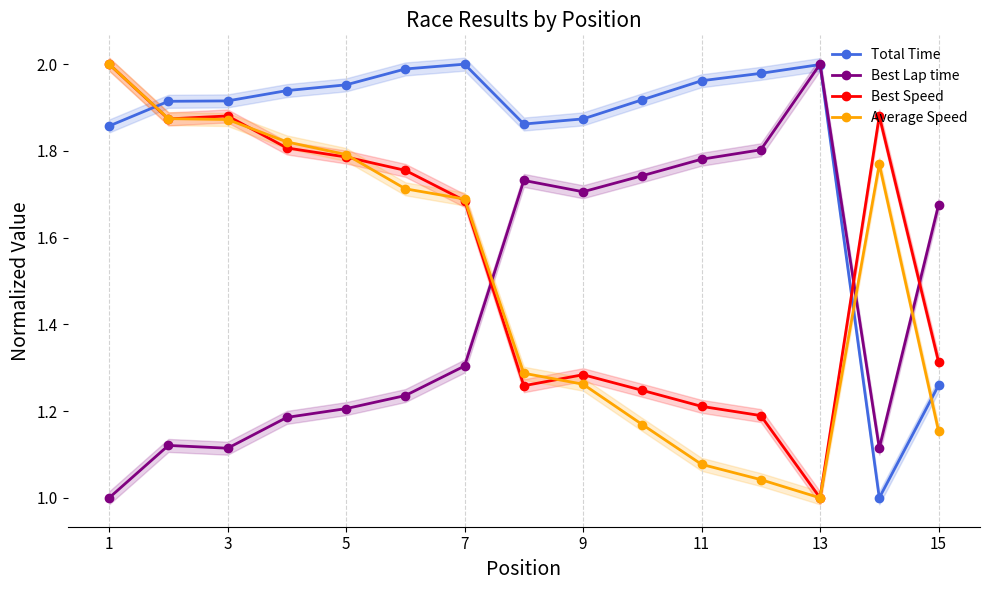

Which series has the largest range (max minus min)?

Total Time